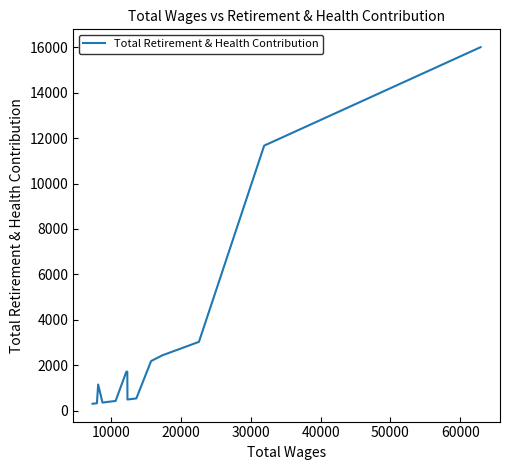

What is the maximum value shown in the chart?

16013